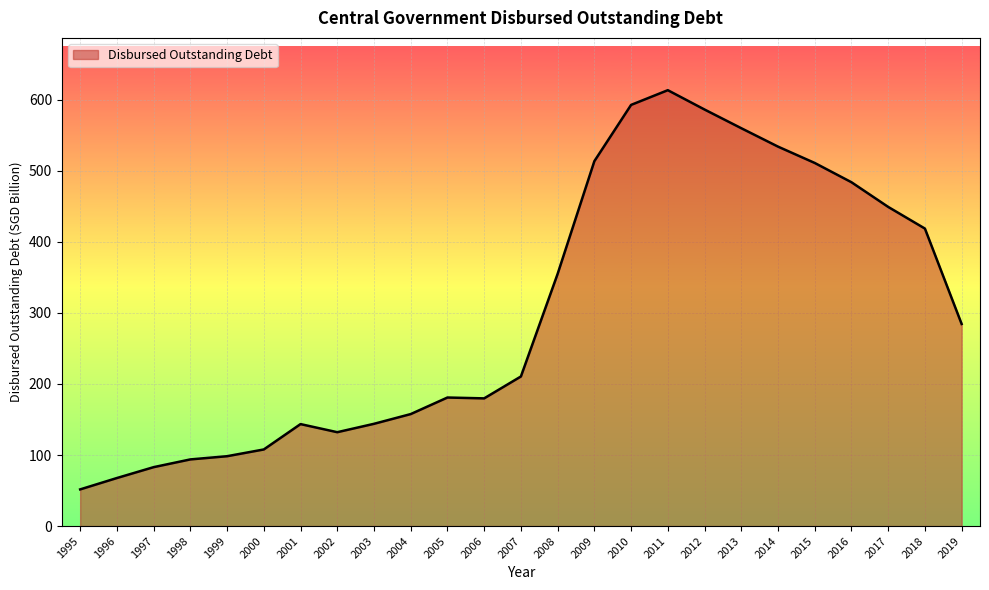

What is the difference between the second highest and minimum values?

541.1